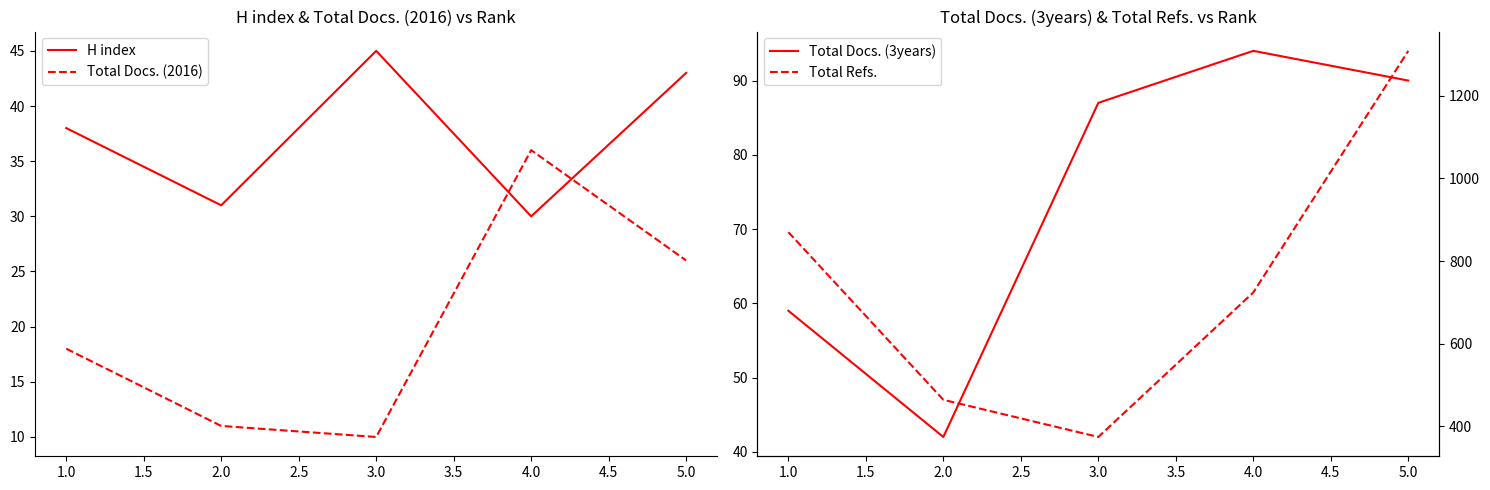

Which series ends up on top after the final intersection of H index and Total Docs. (2016)?

H index